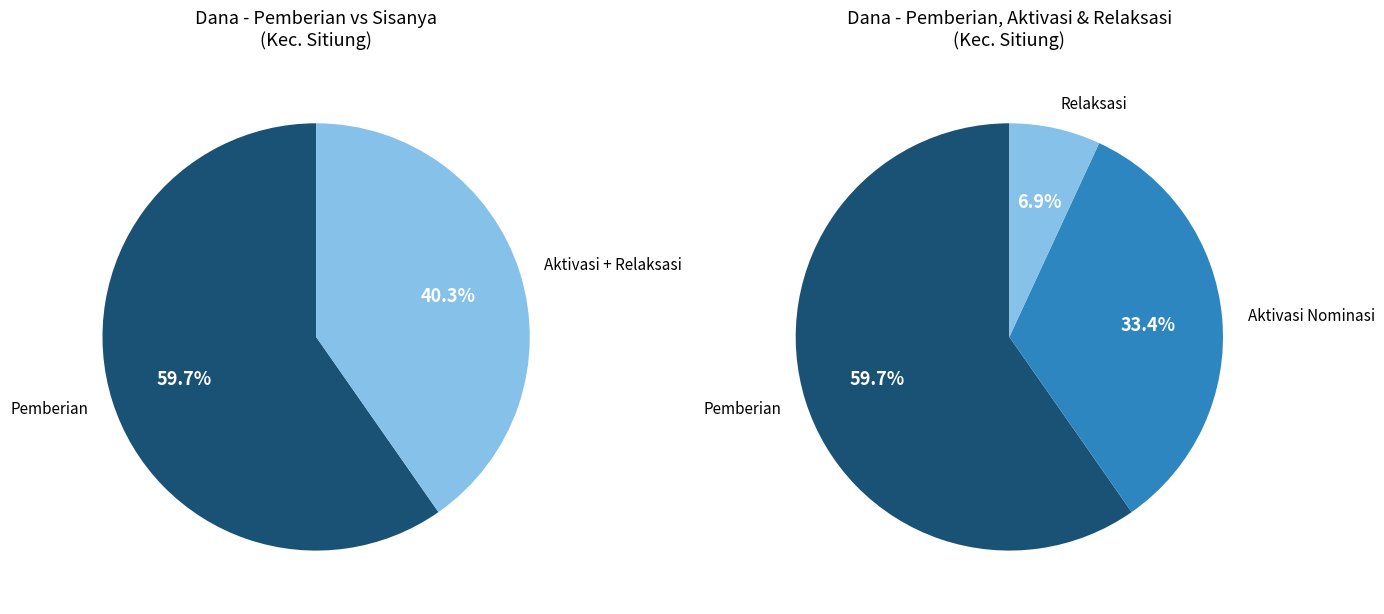

True or false: SDN 04 SITIUNG accounts for 43% of the total.

False